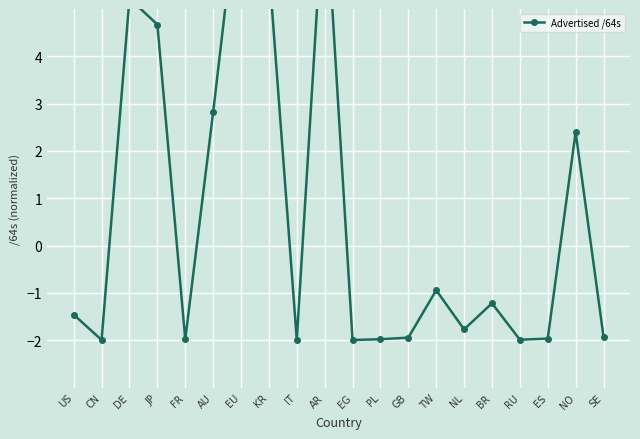

At which category does the data reach its first local valley?

CN